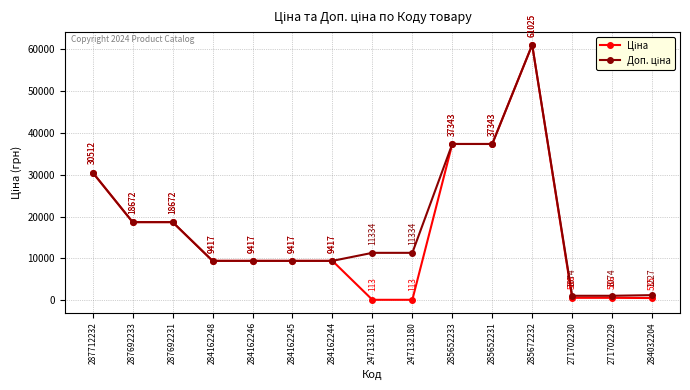

How many data points does each series have?

15